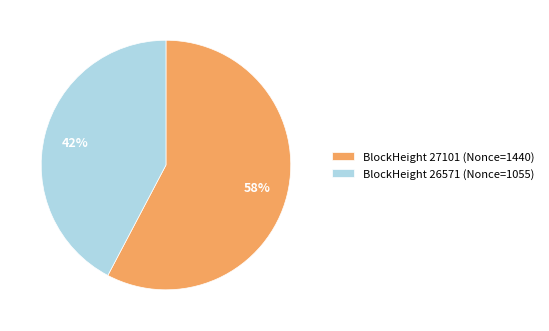

How many segments does this pie chart have?

2